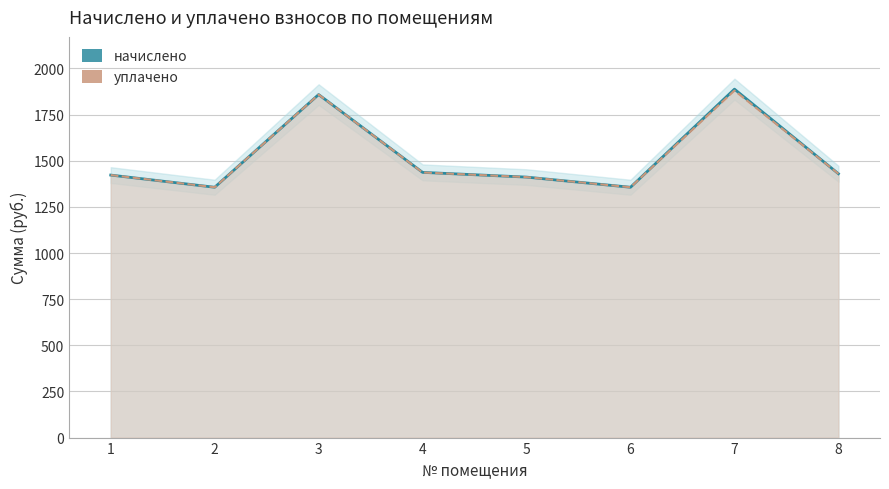

Reading right to left, extract all data points from this chart.

начислено: 1429.7	1888.0	1356.4	1411.4	1437.1	1858.7	1356.4	1422.4
уплачено: 1429.7	1880.4	1356.4	1411.4	1436.5	1858.7	1356.4	1422.4